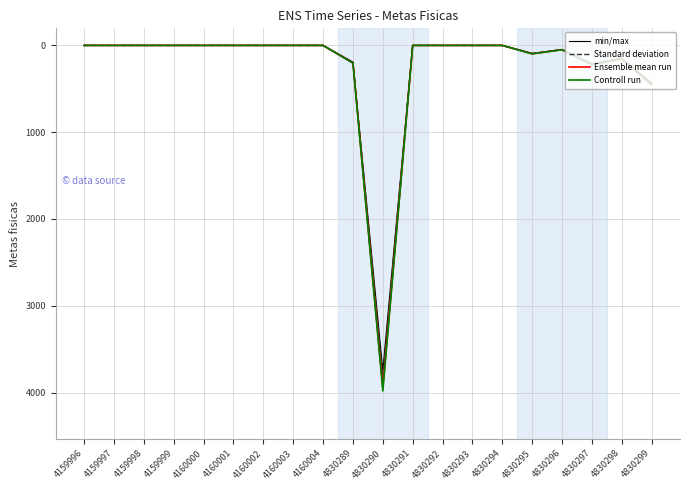

Which series has the widest spread of values?

Controll run